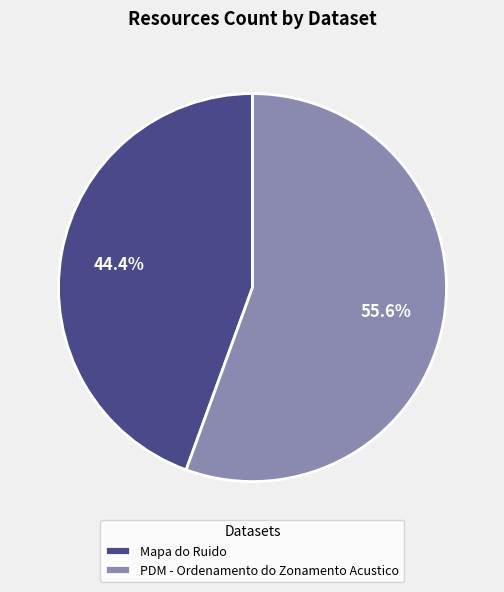

Approximately how many times larger is the value at Mapa do Ruido compared to PDM - Ordenamento do Zonamento Acustico?

0.8